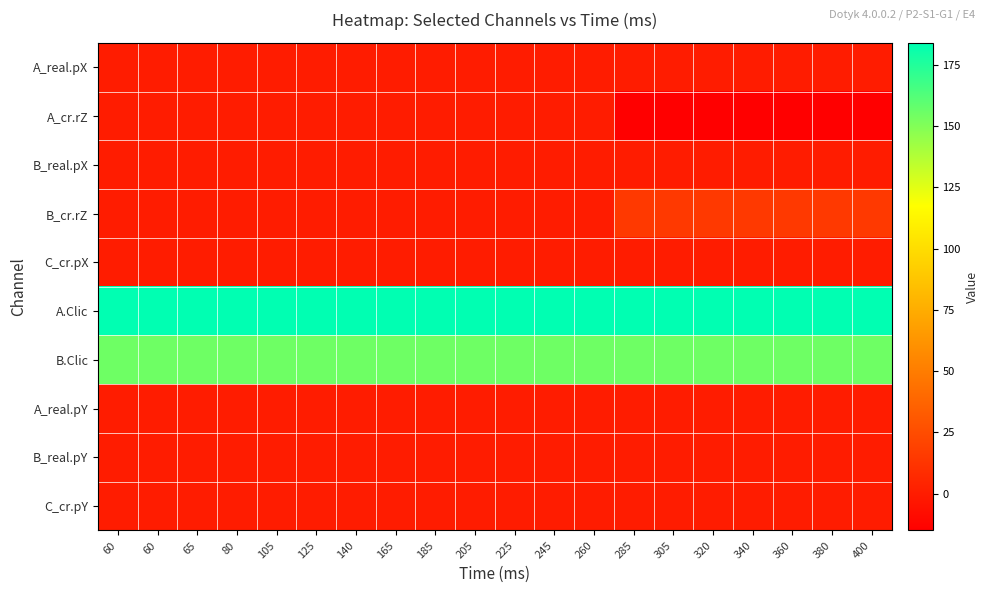

Count the number of categories in the chart.

20